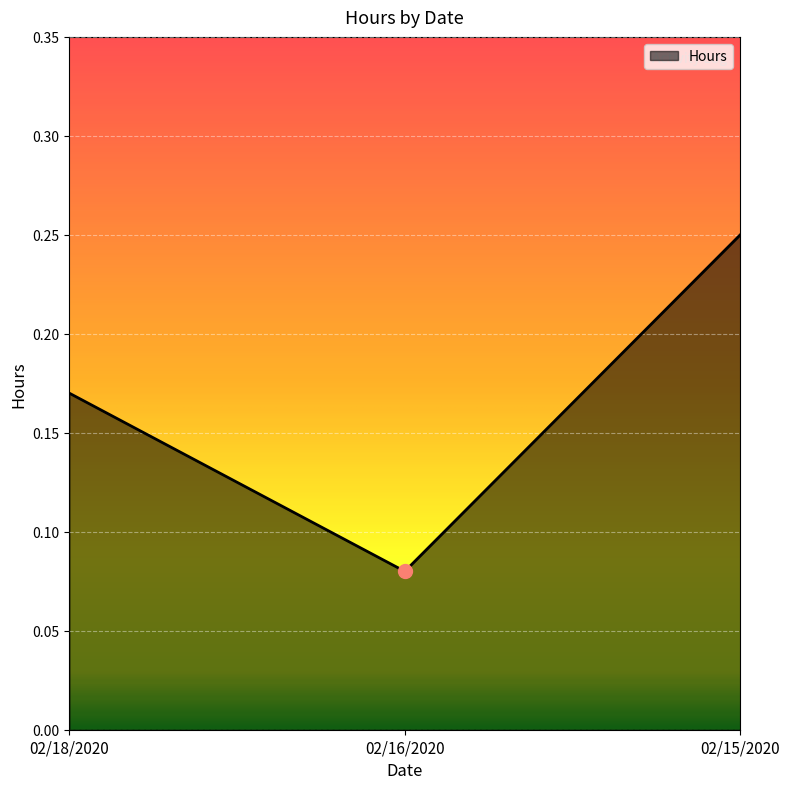

Where is the data nearest to the value 0?

02/16/2020